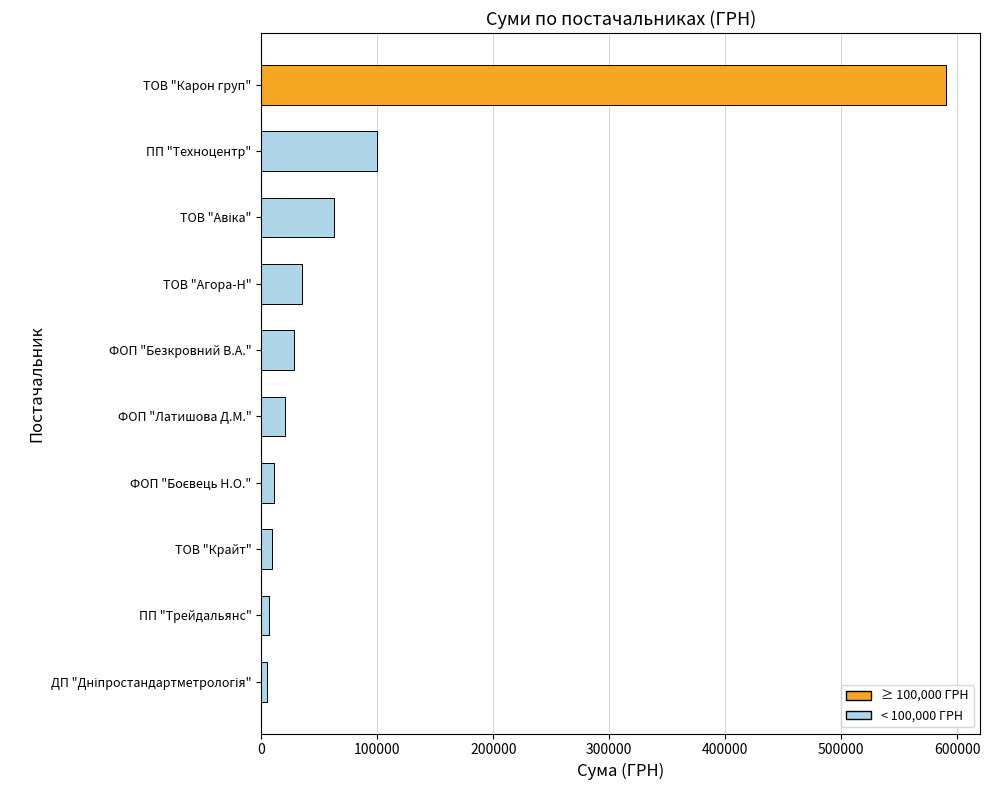

The value at ПП "Техноцентр" is 163475.9. True or false?

False